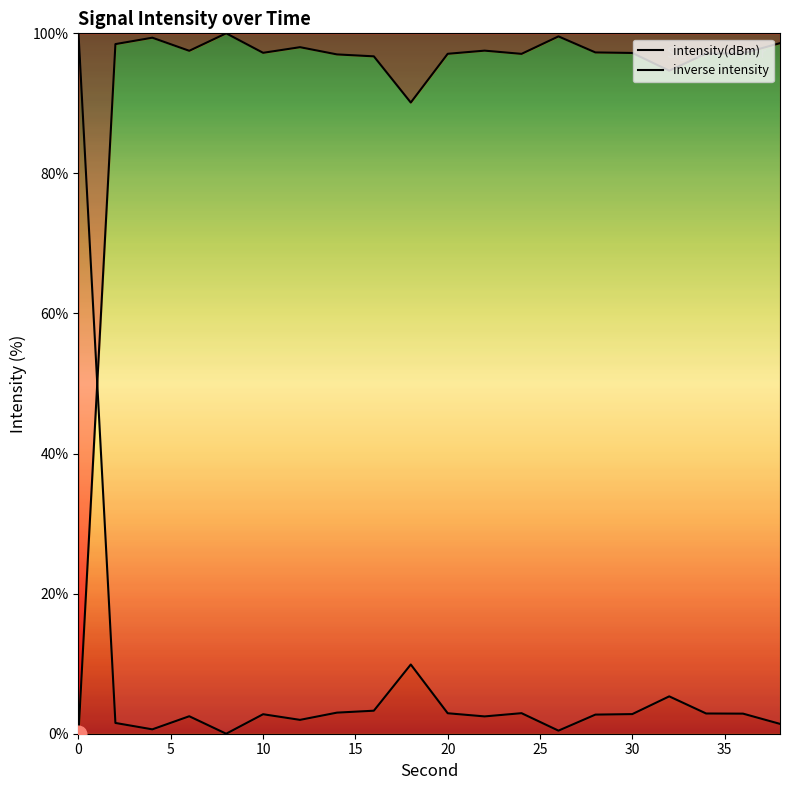

What is the value of the inverse intensity point at the 2nd from the left?

1.5